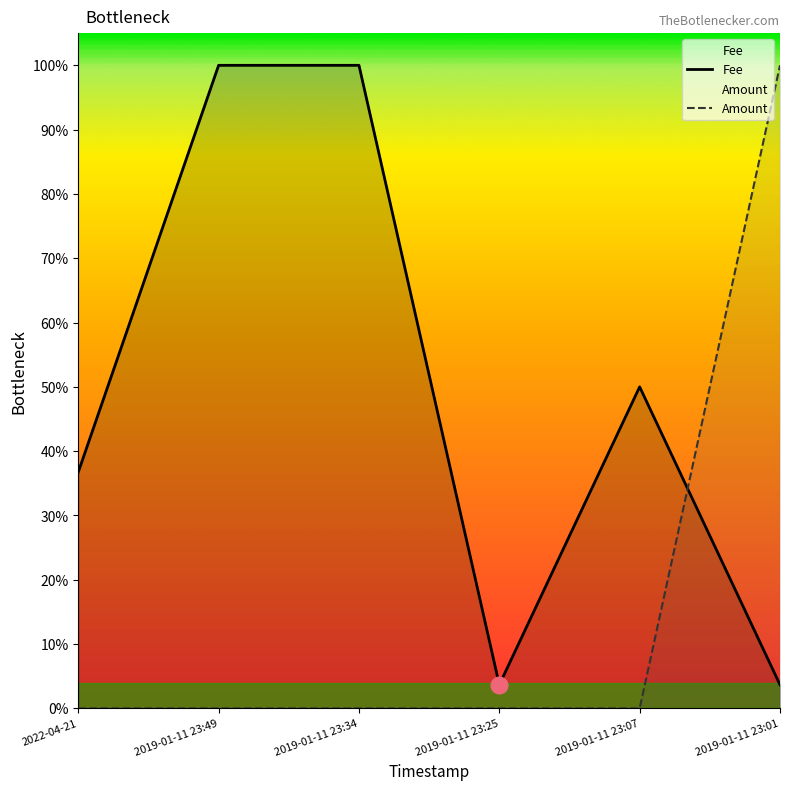

List the labels in order of Fee value, largest first.

2019-01-11 23:49, 2019-01-11 23:34, 2019-01-11 23:07, 2022-04-21, 2019-01-11 23:25, 2019-01-11 23:01